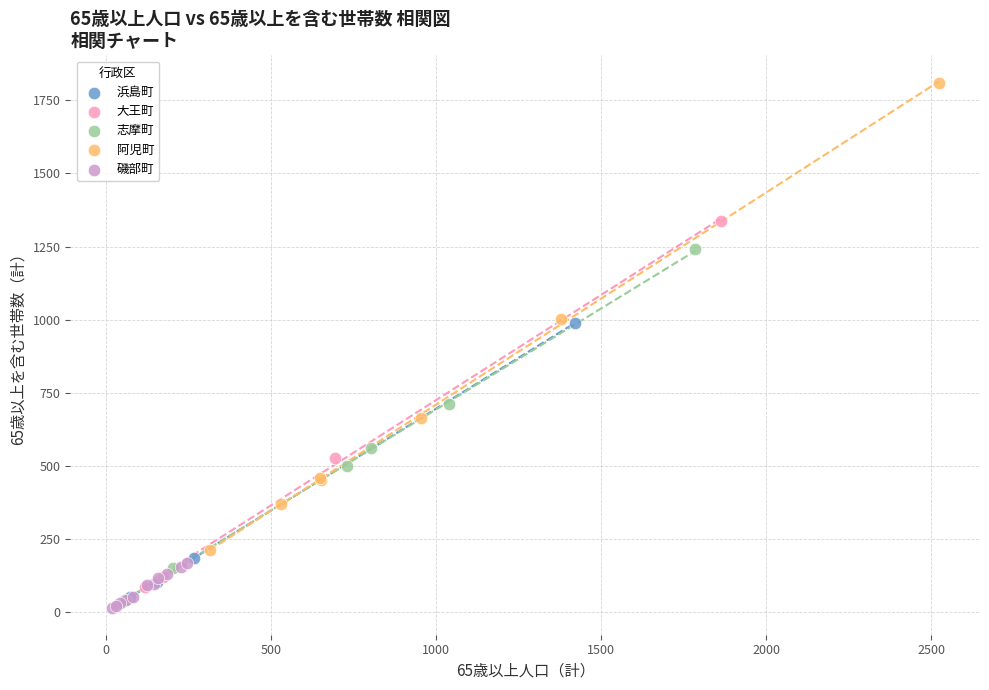

Which series reaches the maximum Y coordinate?

阿児町